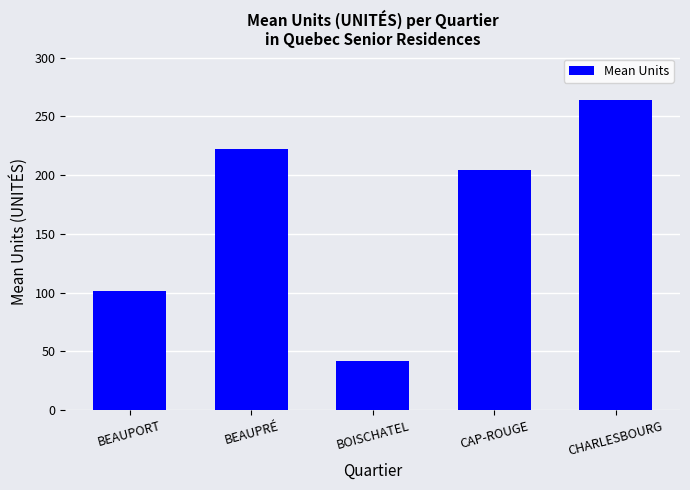

What position from the right is BEAUPRÉ?

4